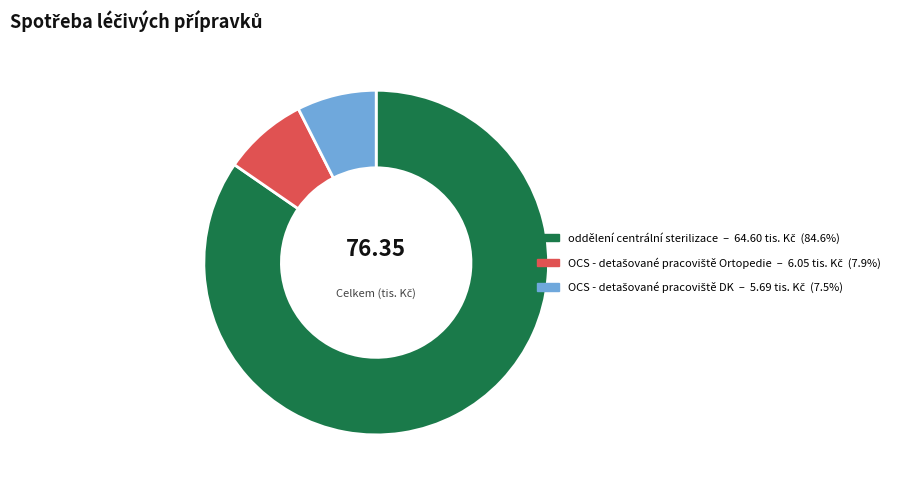

What is the largest slice in the pie chart?

oddělení centrální sterilizace